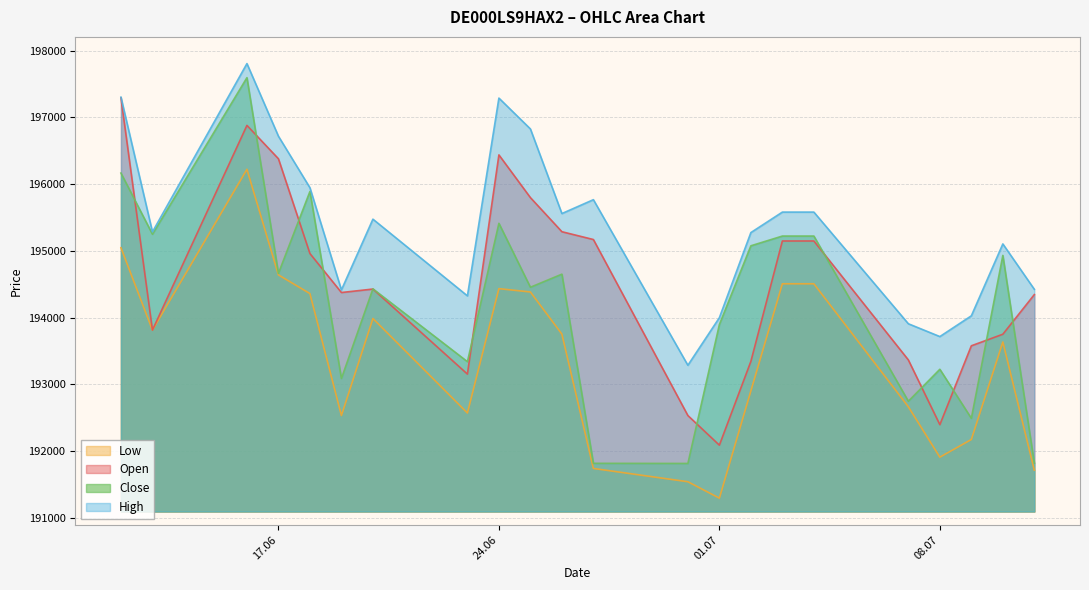

Reading left to right, list all the values displayed in this chart.

Open: 197292	193813	196880	196380	194960	194376	194428	193154	196438	195798	195287	195170	192533	192089	193344	195148	195148	193366	192396	193578	193751	194345
High: 197303	195284	197806	196718	195946	194415	195475	194326	197289	196827	195559	195767	193286	193999	195274	195581	195581	193908	193716	194027	195104	194424
Low: 195047	193813	196222	194640	194360	192533	193987	192571	194434	194384	193753	191740	191541	191295	192902	194507	194507	192664	191909	192174	193635	191714
Close: 196166	195249	197595	194663	195890	193088	194431	193340	195413	194455	194651	191817	191815	193896	195076	195222	195222	192747	193226	192491	194932	191818